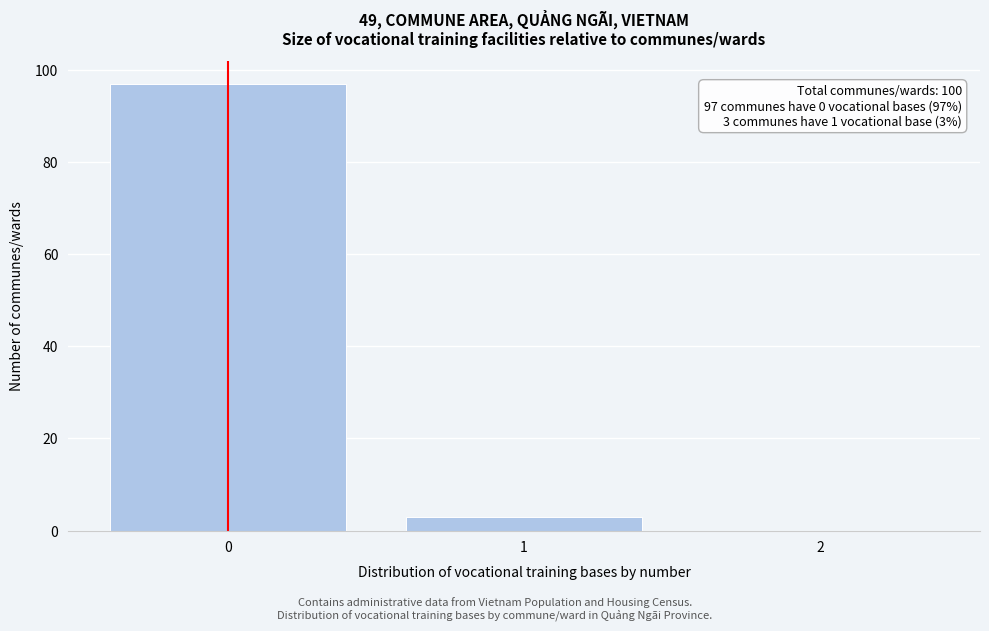

Reading left to right, transcribe all the data shown in this chart.

0=97	1=3	2=0